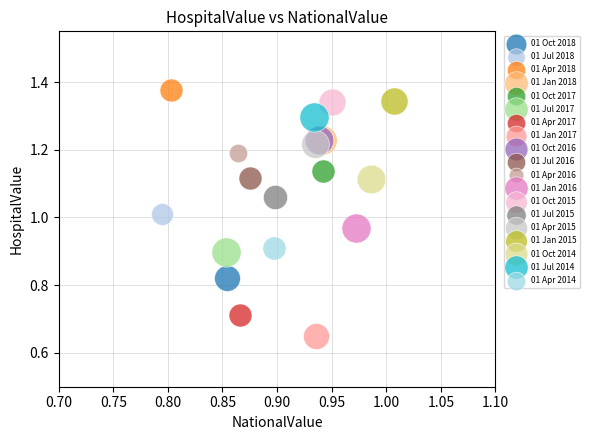

Which series reaches the minimum Y coordinate?

01 Jan 2017